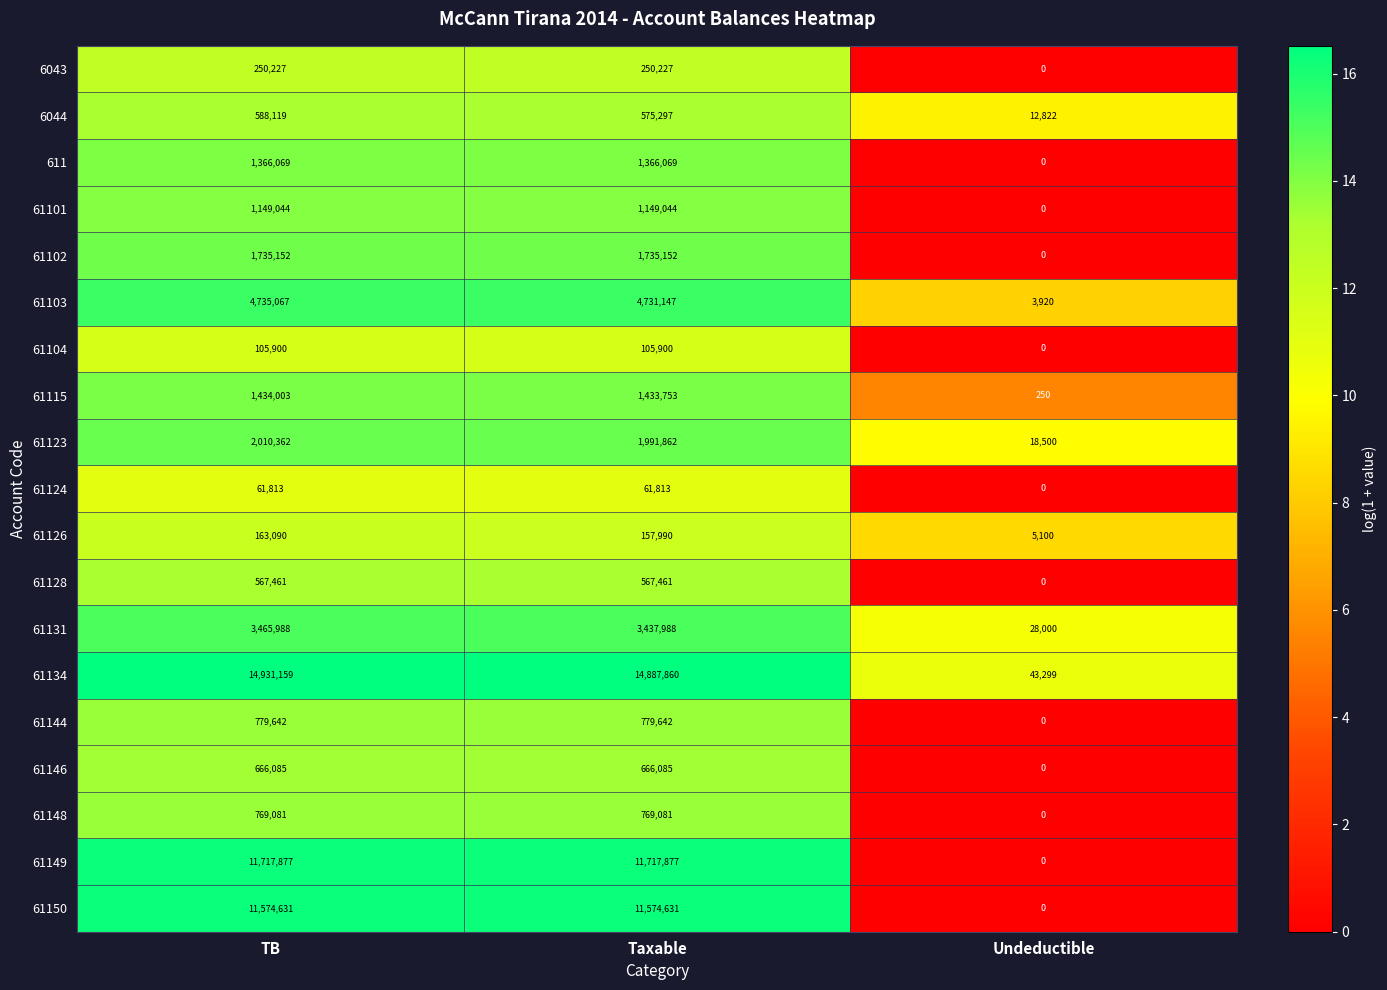

At which category is the sum across all series the highest?

TB